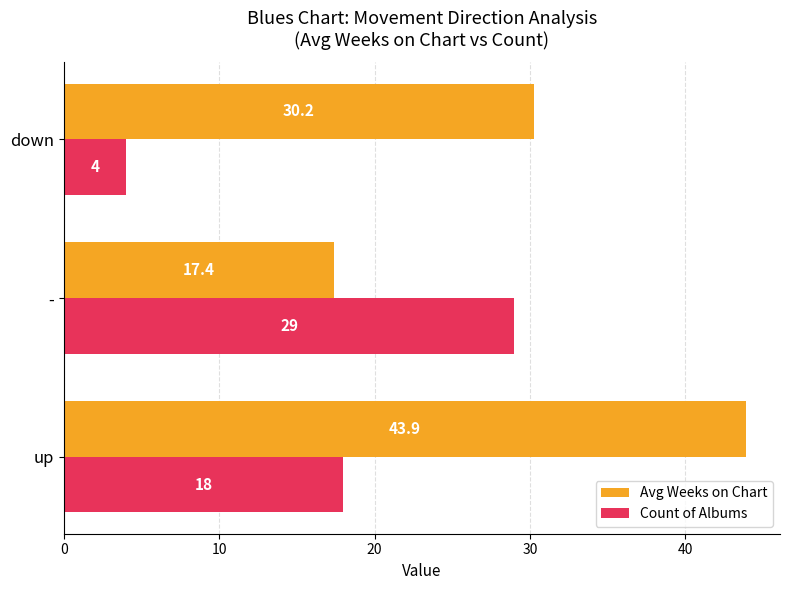

How many data points does each series have?

3